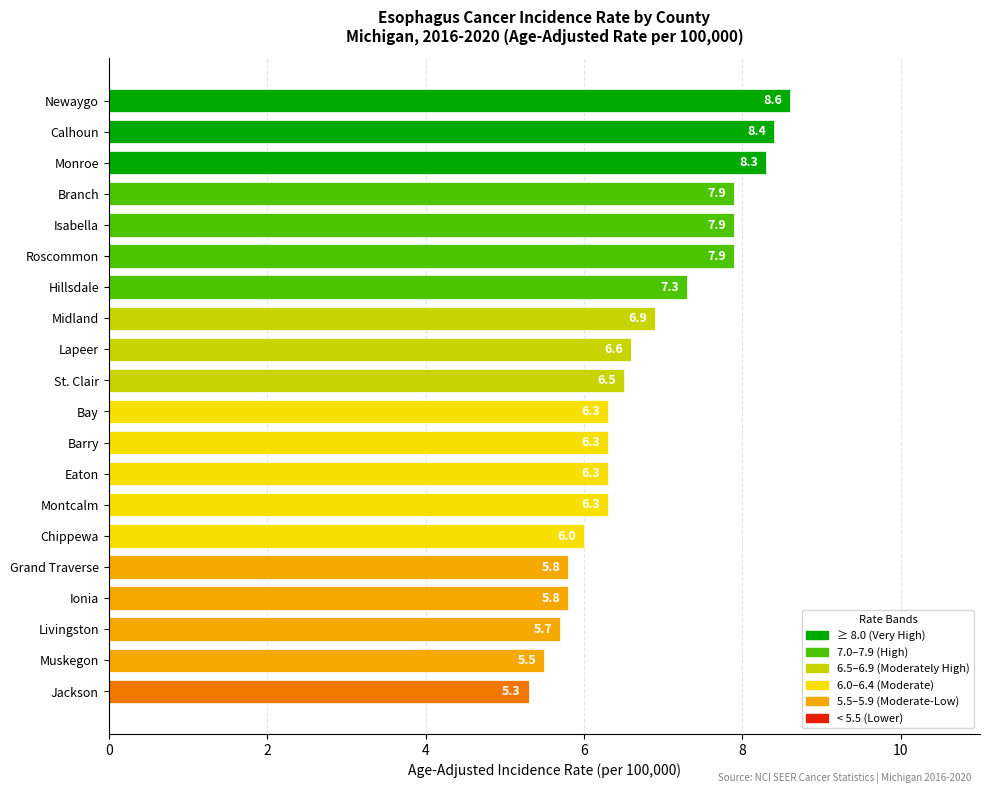

The chart shows a value of 8.8 at Montcalm. True or false?

False